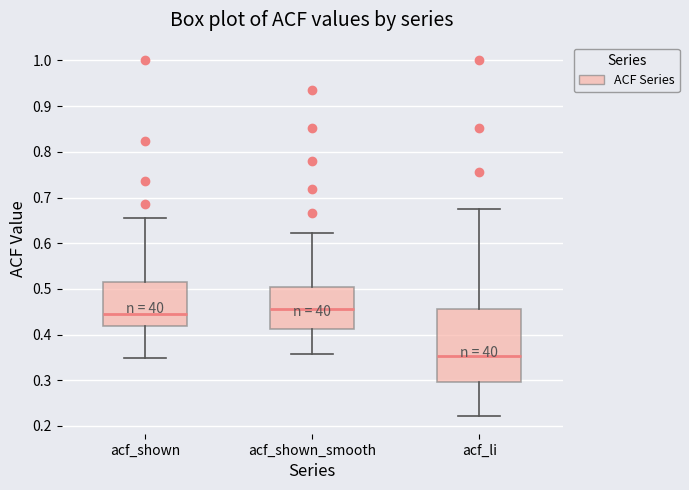

Reading left to right, transcribe this box plot: for each box, give where its median line is, the range the box spans, and where its two whiskers end, as read against the y-axis. The values are not printed on the chart, so give them approximately, as read against the axis.

acf_shown: median 0.44, box 0.42 to 0.52, whiskers 0.35 to 0.66
acf_shown_smooth: median 0.46, box 0.41 to 0.50, whiskers 0.36 to 0.62
acf_li: median 0.35, box 0.30 to 0.46, whiskers 0.22 to 0.68